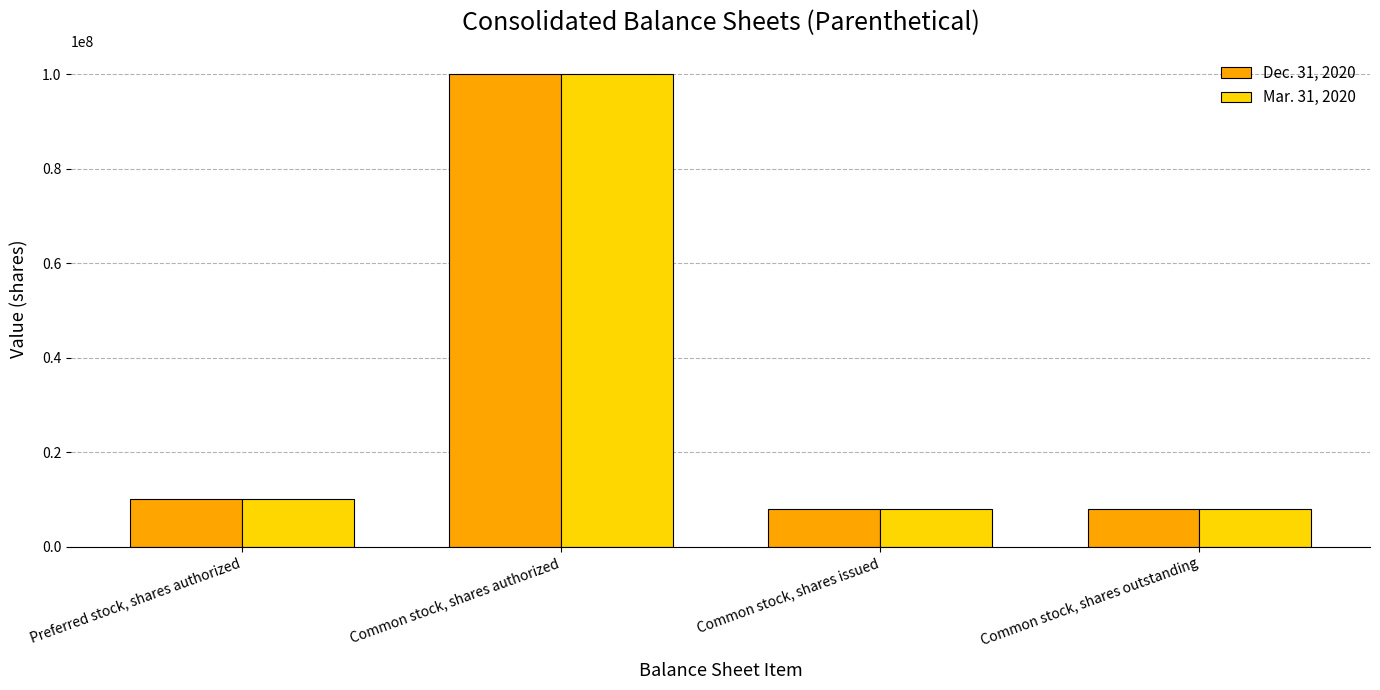

At which category is the sum across all series the highest?

Common stock, shares authorized